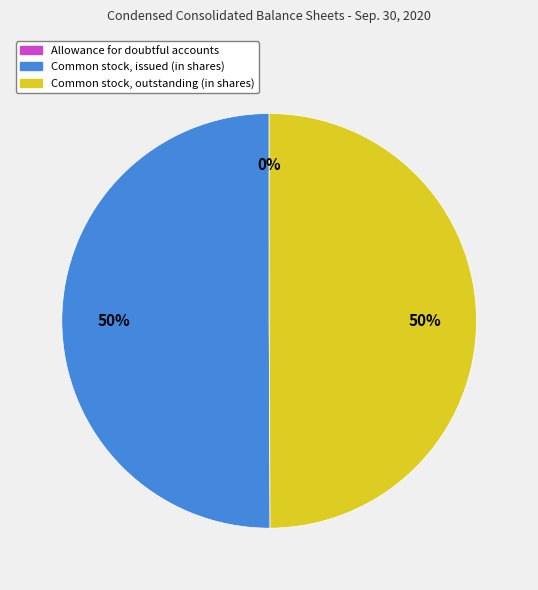

True or false: Common stock, outstanding (in shares) accounts for 50% of the total.

True